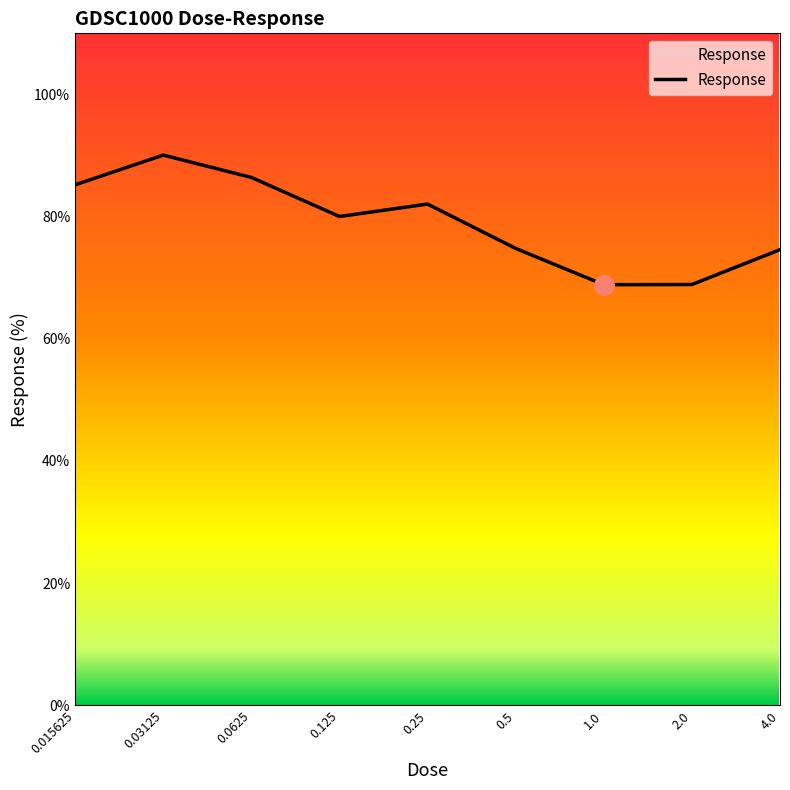

What is the smallest value displayed?

68.9